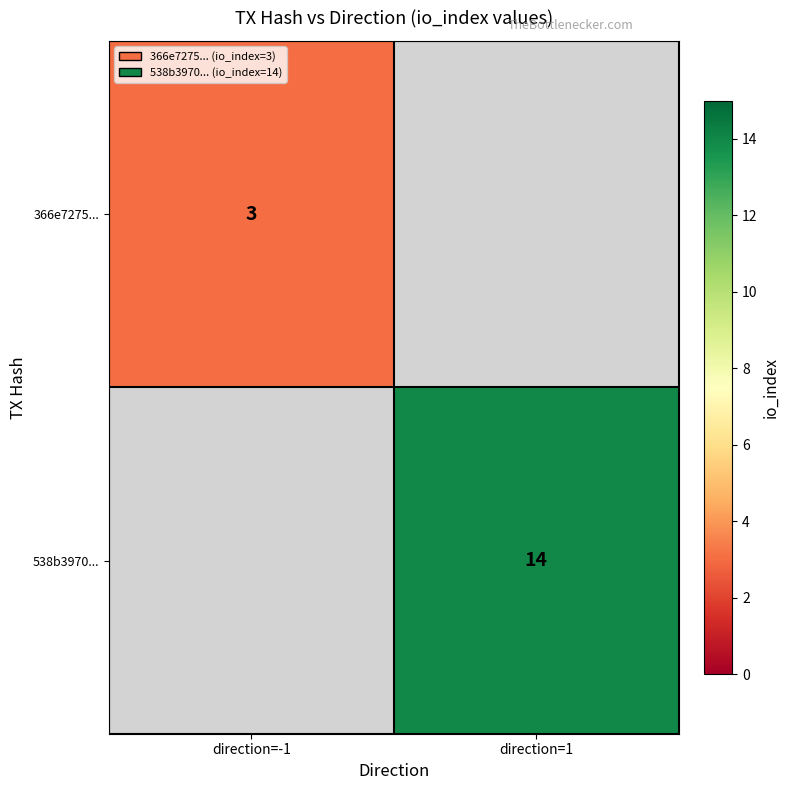

The value of 538b3970... at direction=1 is 23.6. True or false?

False